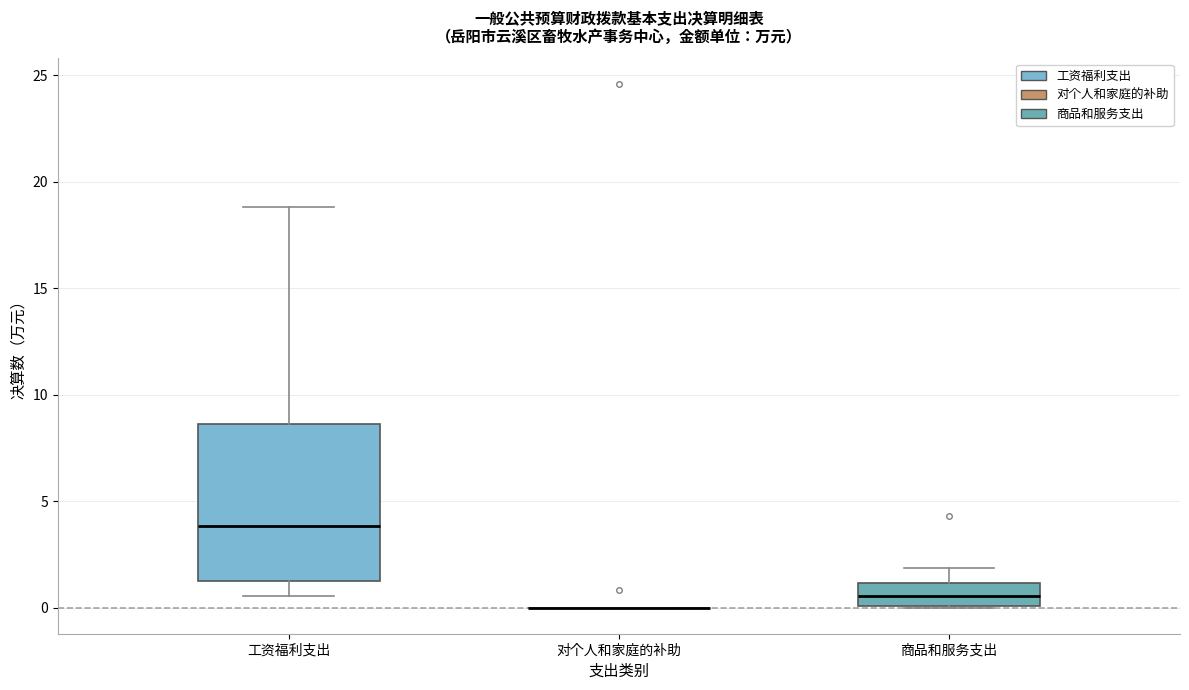

Where does the upper whisker of the box for 工资福利支出 end on the y-axis? The values are not printed on the chart, so give them approximately, as read against the axis.

19.0